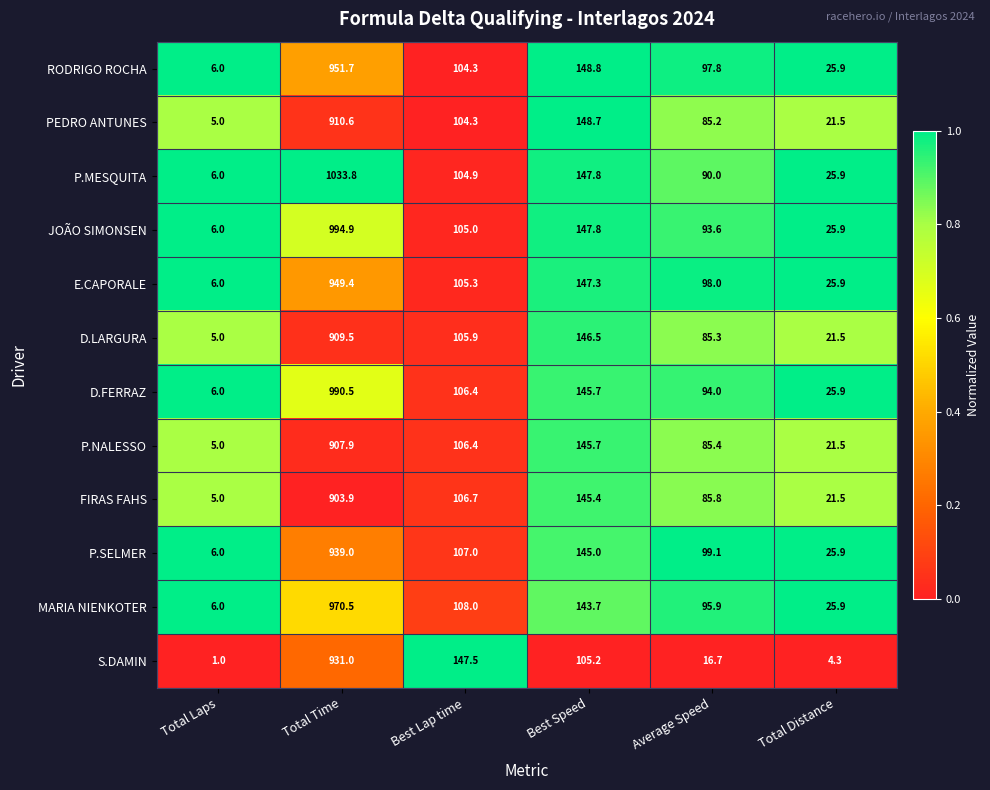

The value of P.NALESSO at Best Speed is 246.3. True or false?

False